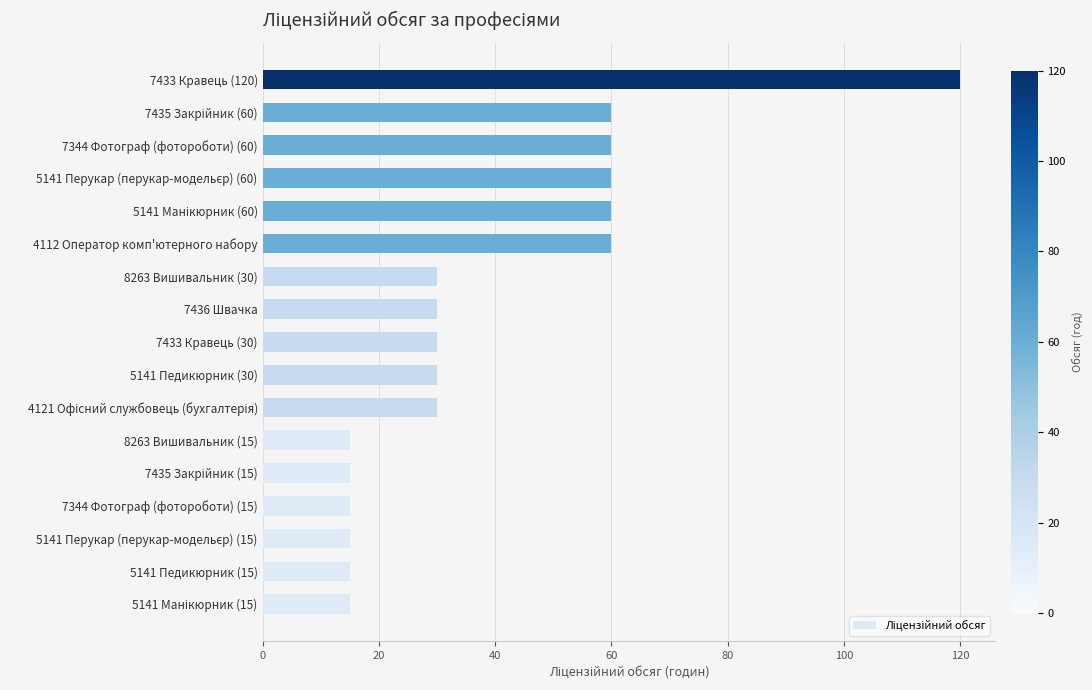

Count the values in the range 15 to 60.

16